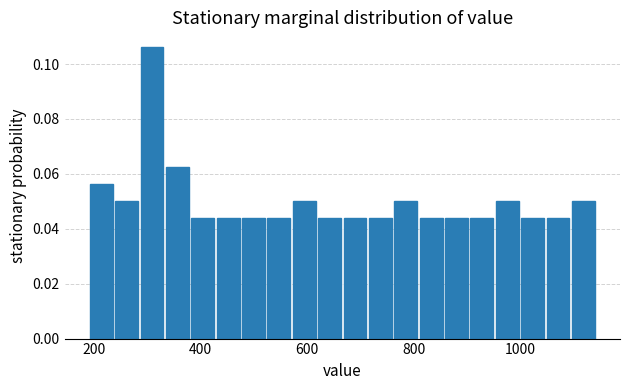

Read against the x-axis, roughly where is the centre of the tallest bar?

300